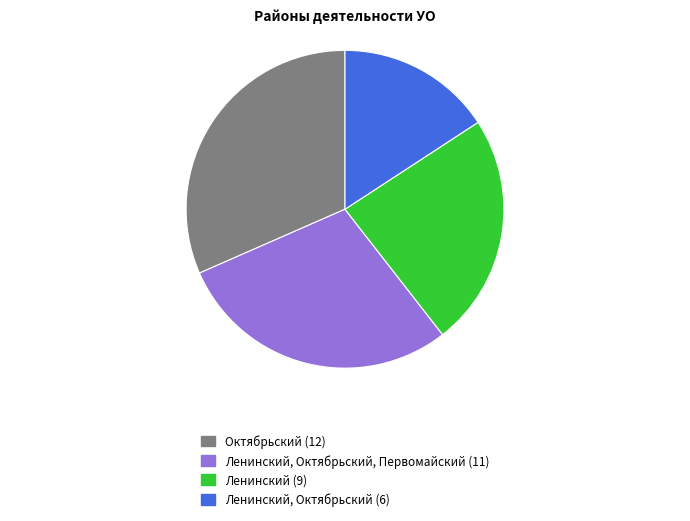

Is there any slice that represents more than half of the pie?

No